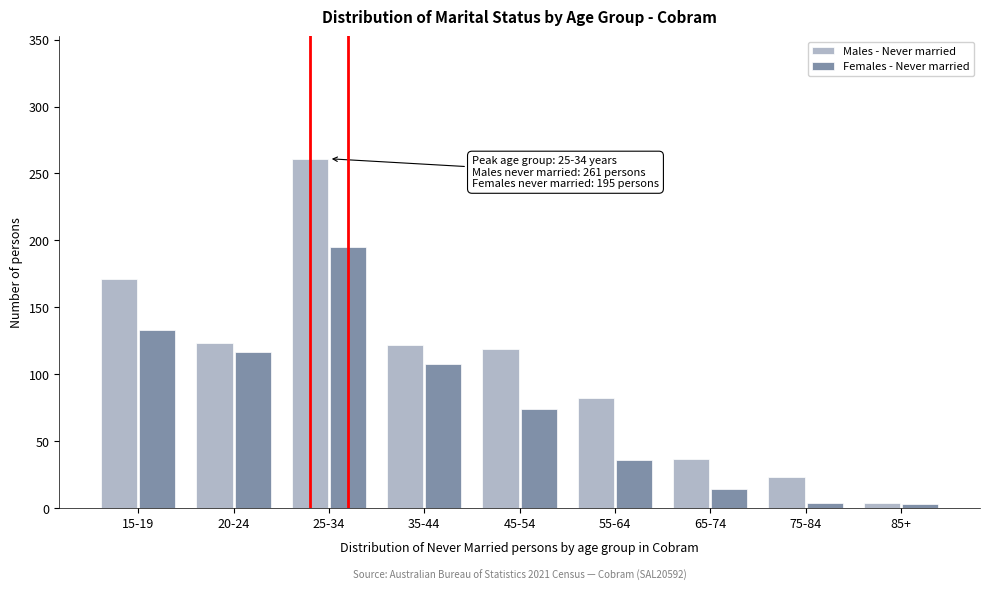

Between 55-64 and 65-74, which series saw the biggest shift?

Males - Never married